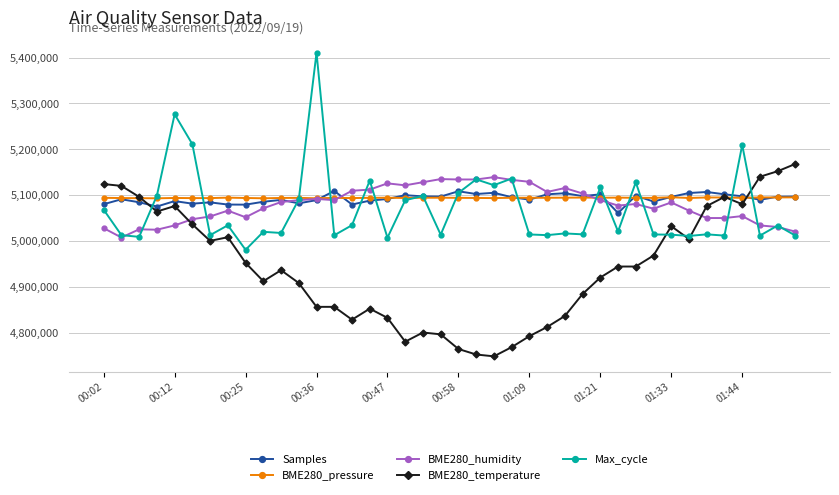

True or false: Samples has more than 1 points higher than both neighbors.

True